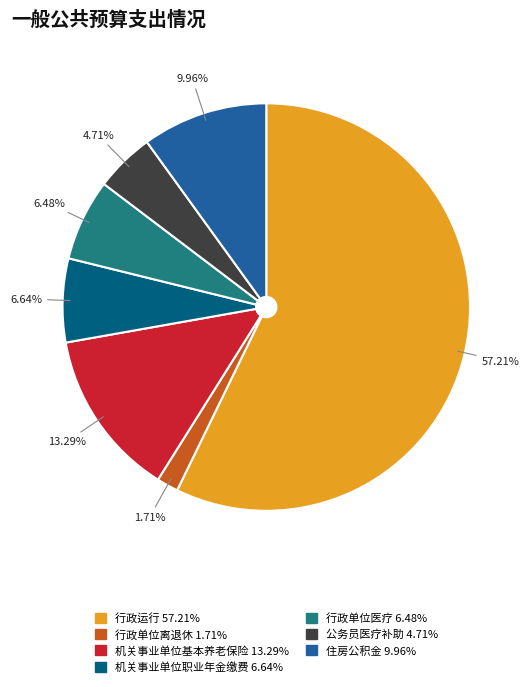

Is there a majority slice in this chart?

Yes